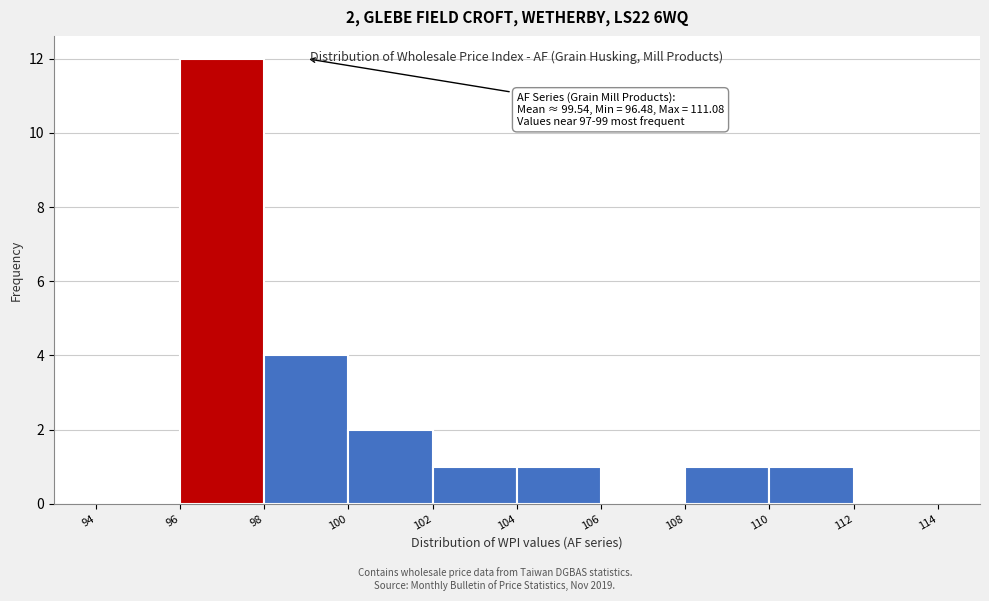

Which range on the x-axis has the tallest bar?

96 to 98